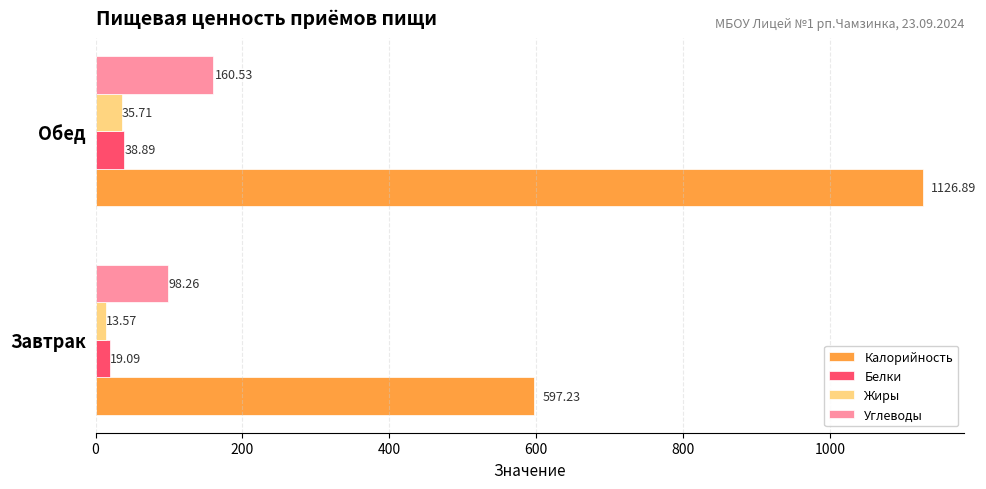

Which series has the largest range (max minus min)?

Калорийность